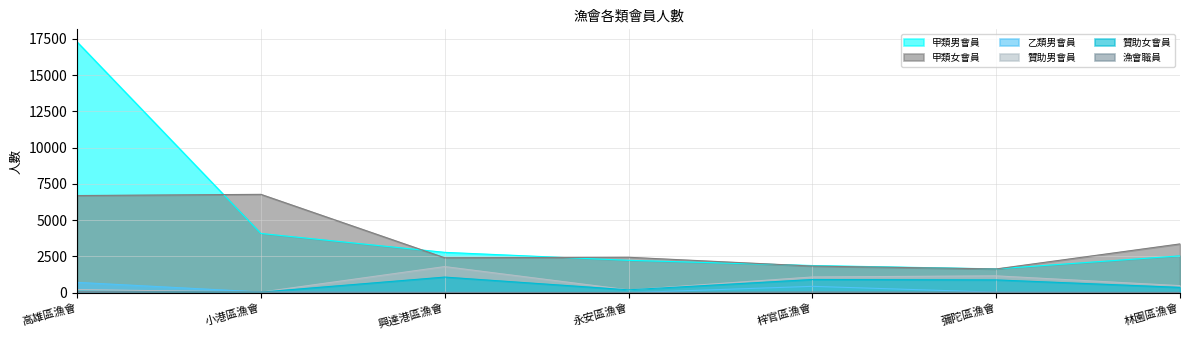

Where does the 乙類男會員 series first go above 35?

高雄區漁會